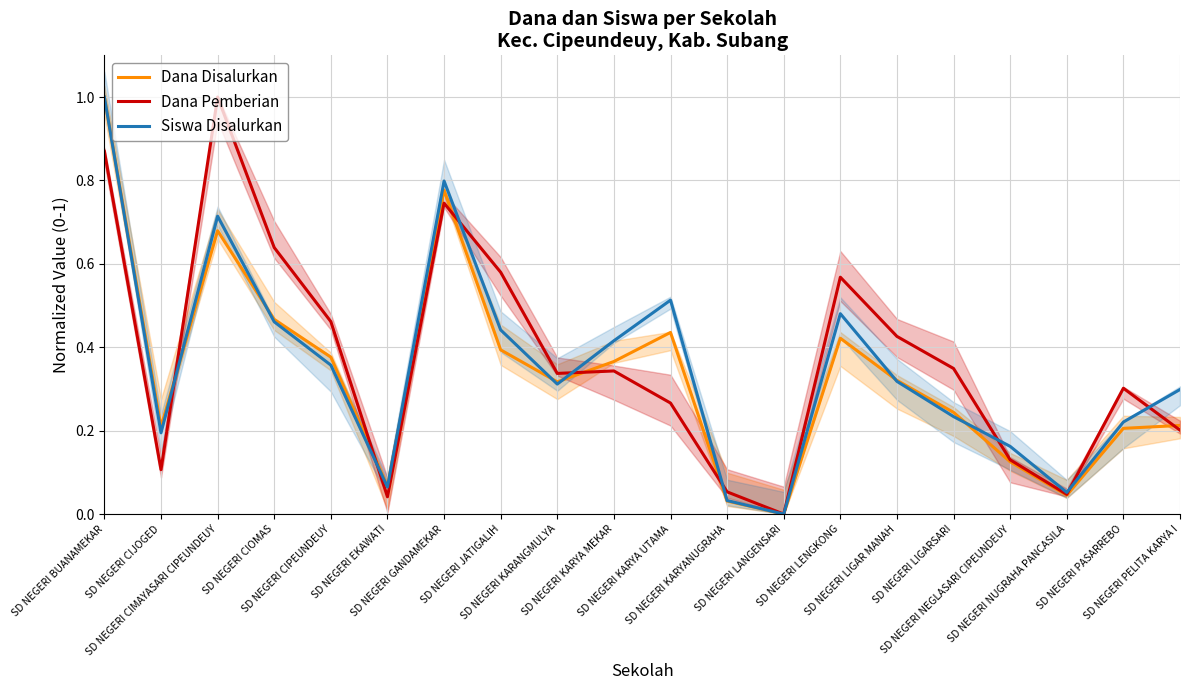

Is it true that Dana Disalurkan equals 0.3 at SD NEGERI KARANGMULYA?

True